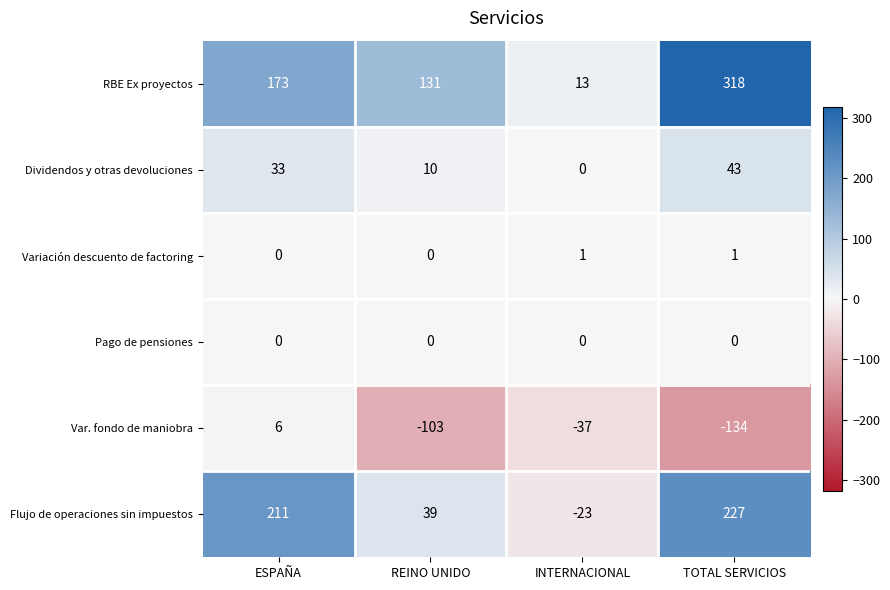

Reading left to right, transcribe all the data shown in this chart.

RBE Ex proyectos: ESPAÑA=173	REINO UNIDO=131	INTERNACIONAL=13	TOTAL SERVICIOS=318
Dividendos y otras devoluciones: ESPAÑA=33	REINO UNIDO=10	INTERNACIONAL=0	TOTAL SERVICIOS=43
Variación descuento de factoring: ESPAÑA=0	REINO UNIDO=0	INTERNACIONAL=1	TOTAL SERVICIOS=1
Pago de pensiones: ESPAÑA=0	REINO UNIDO=0	INTERNACIONAL=0	TOTAL SERVICIOS=0
Var. fondo de maniobra: ESPAÑA=6	REINO UNIDO=-103	INTERNACIONAL=-37	TOTAL SERVICIOS=-134
Flujo de operaciones sin impuestos: ESPAÑA=211	REINO UNIDO=39	INTERNACIONAL=-23	TOTAL SERVICIOS=227